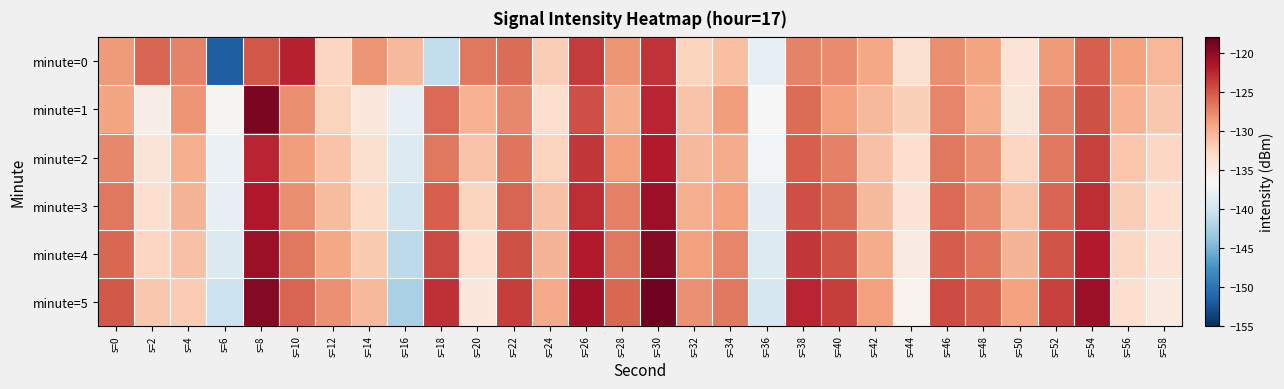

At s=24, list the series in order from smallest to largest.

minute=1, minute=2, minute=0, minute=3, minute=4, minute=5